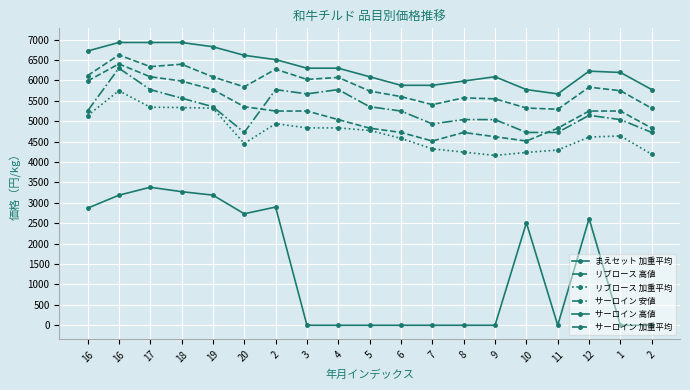

How many lines are shown in the chart?

6